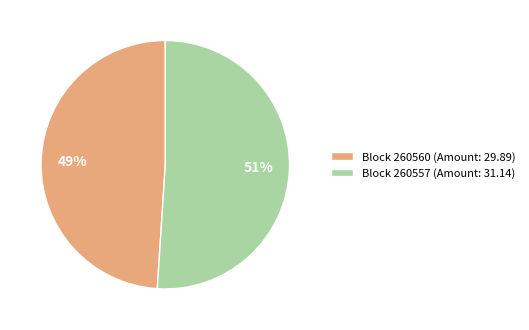

To the nearest percent, what portion does Block 260557 (Amount: 31.14) represent?

51%